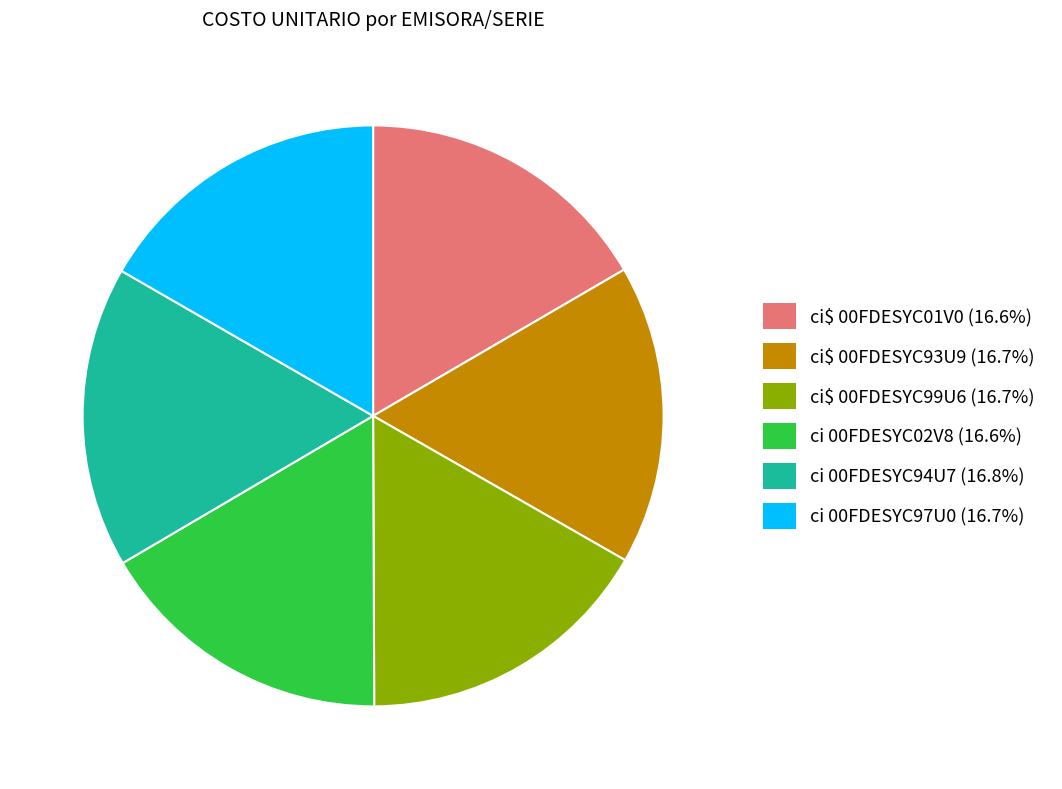

Combined, do ci$ 00FDESYC99U6 and ci 00FDESYC97U0 account for over 50%?

No